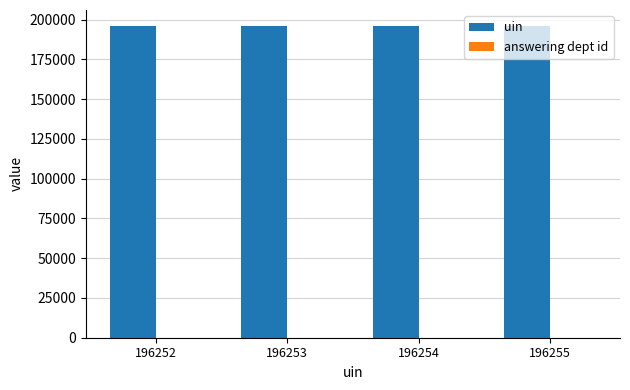

What is the sum of all uin values?

785014